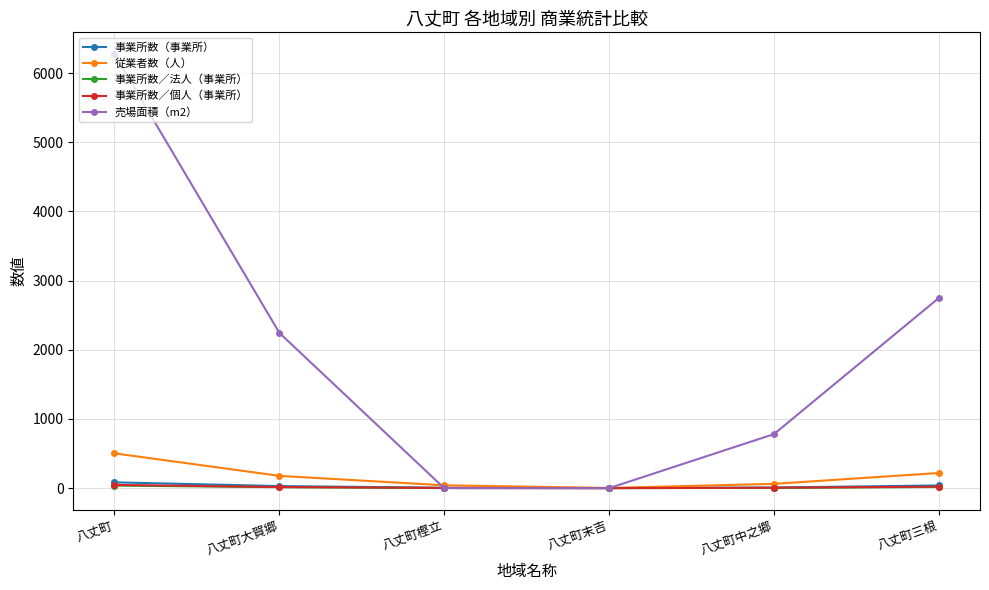

Is it true that 従業者数（人） equals 715 at 八丈町?

False